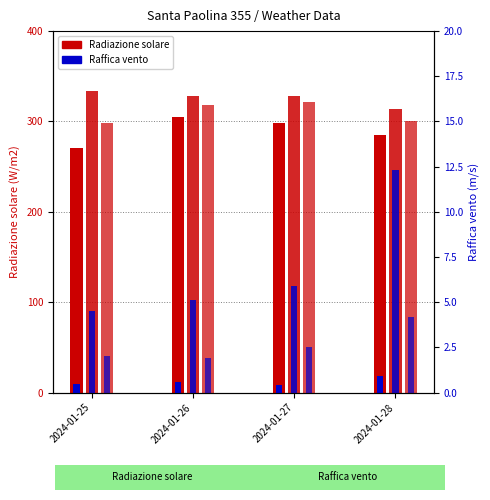

Where does the Raf. Grezzo series first go above 2?

2024-01-27